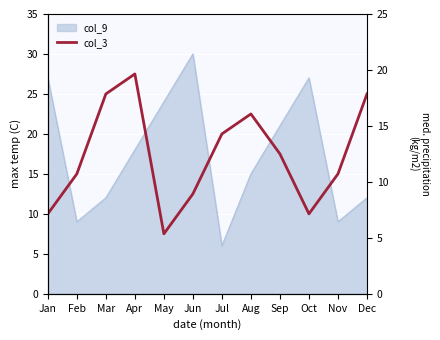

Where is the first local minimum?

May